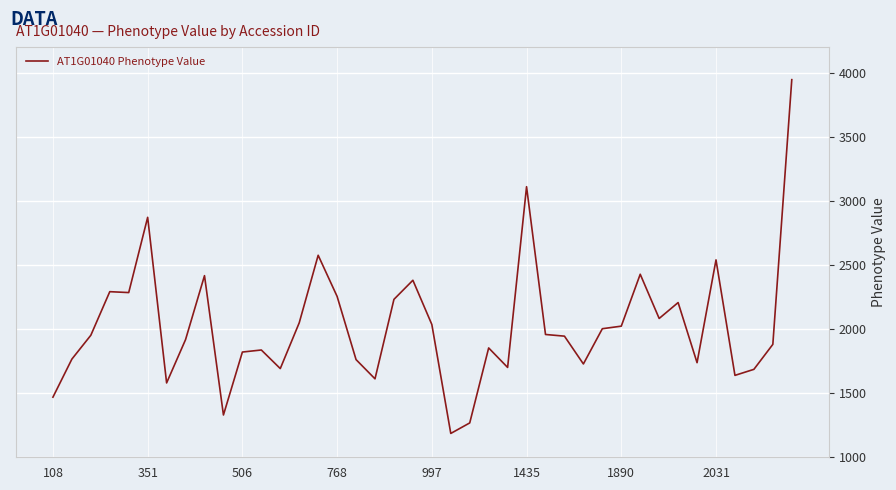

What is the difference between the maximum and minimum values?

2760